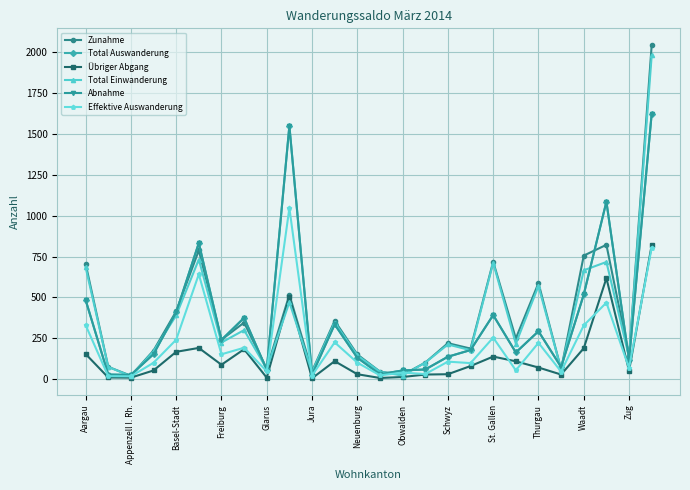

Is this an area chart (filled region under the line)?

No